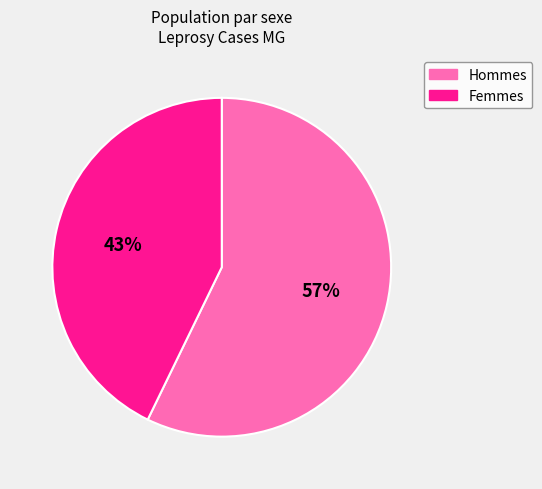

How many segments does this pie chart have?

2